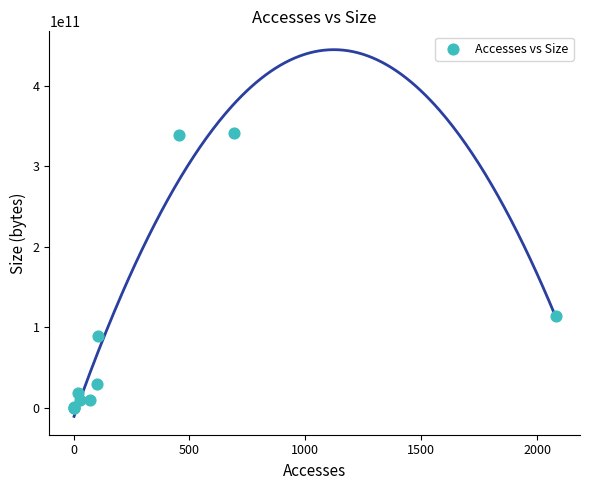

What Y value in the scatter plot is closest to 170884372992?

113865924608